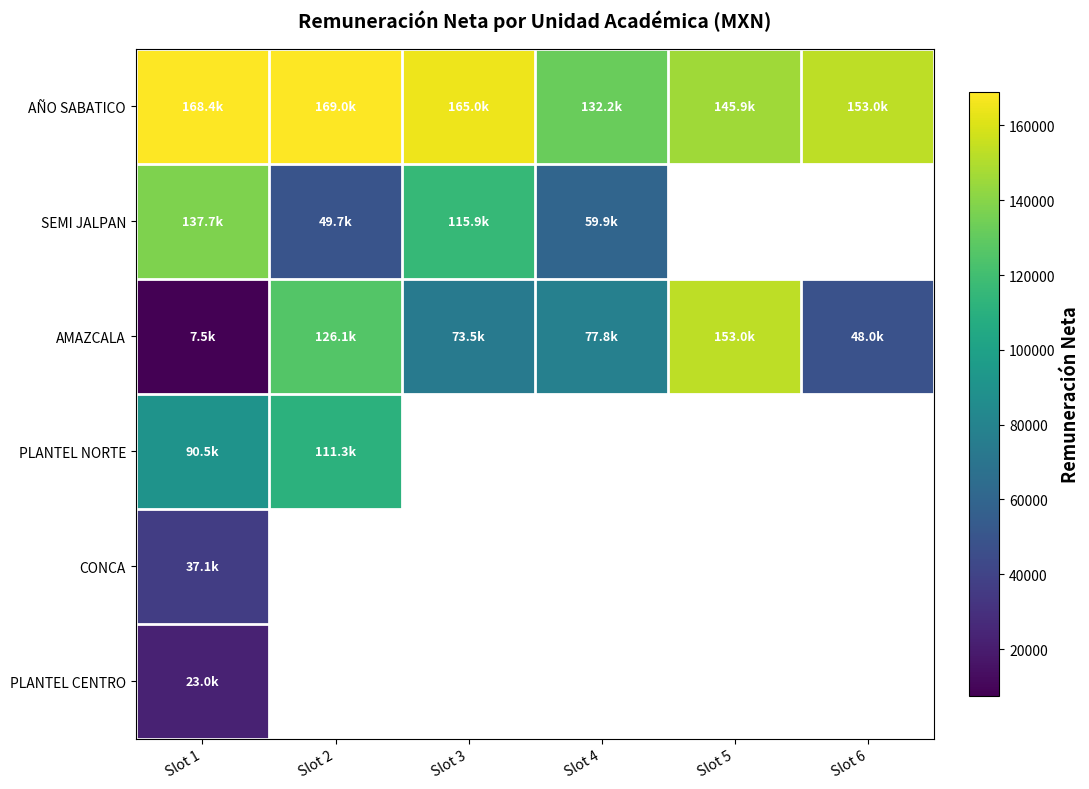

Reading right to left, transcribe all the data shown in this chart.

AÑO SABATICO: Slot 6=153023.1	Slot 5=145915.1	Slot 4=132208.0	Slot 3=165007.9	Slot 2=169007.9	Slot 1=168407.9
SEMI JALPAN: Slot 6=0.0	Slot 5=0.0	Slot 4=59885.4	Slot 3=115944.0	Slot 2=49675.7	Slot 1=137731.0
AMAZCALA: Slot 6=48046.7	Slot 5=153023.1	Slot 4=77768.5	Slot 3=73533.9	Slot 2=126064.7	Slot 1=7462.1
PLANTEL NORTE: Slot 6=0.0	Slot 5=0.0	Slot 4=0.0	Slot 3=0.0	Slot 2=111320.2	Slot 1=90533.4
CONCA: Slot 6=0.0	Slot 5=0.0	Slot 4=0.0	Slot 3=0.0	Slot 2=0.0	Slot 1=37092.0
PLANTEL CENTRO: Slot 6=0.0	Slot 5=0.0	Slot 4=0.0	Slot 3=0.0	Slot 2=0.0	Slot 1=22981.0